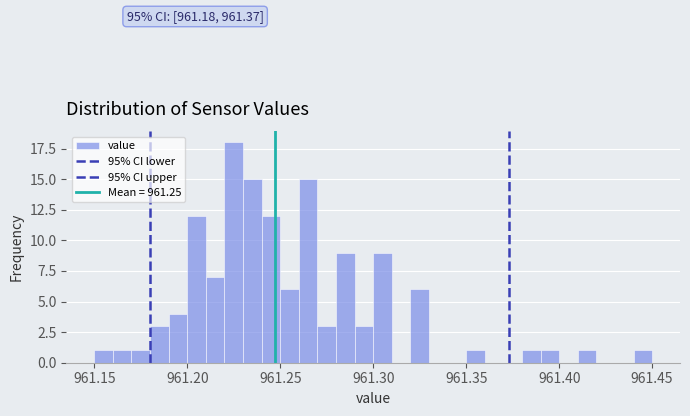

Around what value on the x-axis is the tallest bar? Give the approximate position of its centre, as read against the axis.

961.225